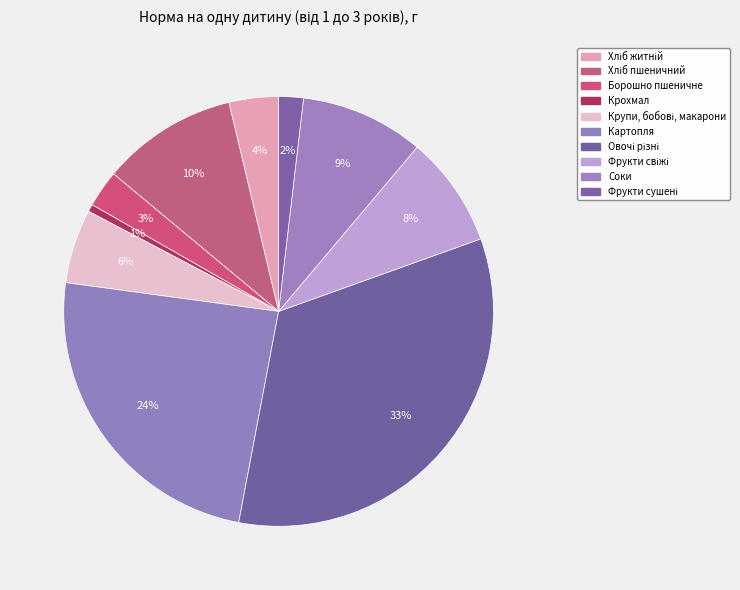

How many segments does this pie chart have?

10